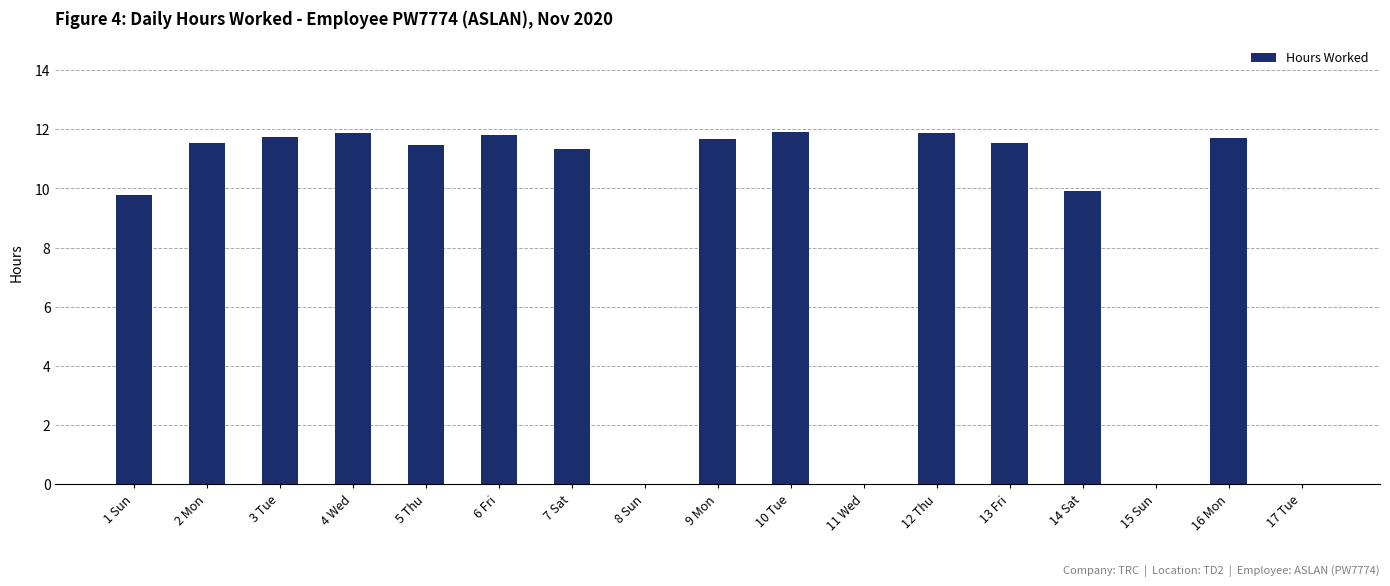

Between 9 Mon and 7 Sat, which is larger?

9 Mon